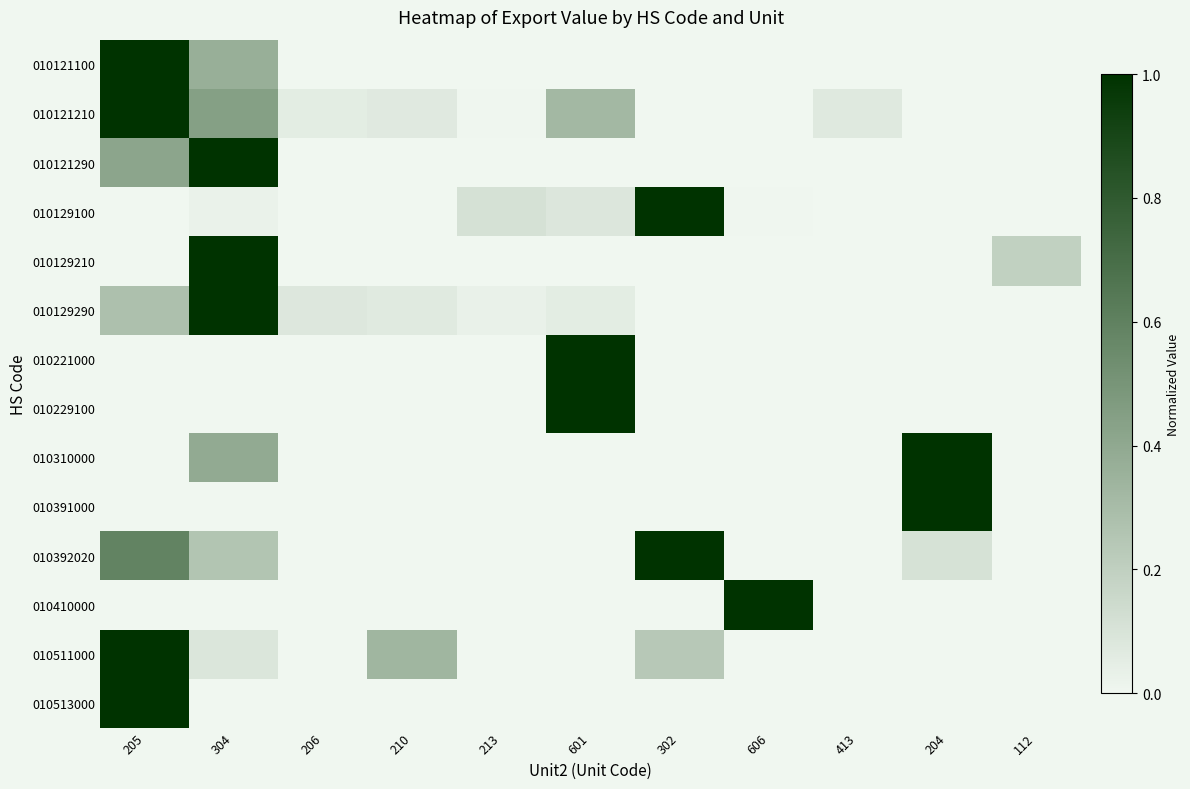

Reading left to right, extract all data points from this chart.

010121100: 205=1.0	304=0.4	206=0.0	210=0.0	213=0.0	601=0.0	302=0.0	606=0.0	413=0.0	204=0.0	112=0.0
010121210: 205=1.0	304=0.4	206=0.1	210=0.1	213=0.0	601=0.3	302=0.0	606=0.0	413=0.1	204=0.0	112=0.0
010121290: 205=0.4	304=1.0	206=0.0	210=0.0	213=0.0	601=0.0	302=0.0	606=0.0	413=0.0	204=0.0	112=0.0
010129100: 205=0.0	304=0.0	206=0.0	210=0.0	213=0.1	601=0.1	302=1.0	606=0.0	413=0.0	204=0.0	112=0.0
010129210: 205=0.0	304=1.0	206=0.0	210=0.0	213=0.0	601=0.0	302=0.0	606=0.0	413=0.0	204=0.0	112=0.2
010129290: 205=0.3	304=1.0	206=0.1	210=0.1	213=0.0	601=0.1	302=0.0	606=0.0	413=0.0	204=0.0	112=0.0
010221000: 205=0.0	304=0.0	206=0.0	210=0.0	213=0.0	601=1.0	302=0.0	606=0.0	413=0.0	204=0.0	112=0.0
010229100: 205=0.0	304=0.0	206=0.0	210=0.0	213=0.0	601=1.0	302=0.0	606=0.0	413=0.0	204=0.0	112=0.0
010310000: 205=0.0	304=0.4	206=0.0	210=0.0	213=0.0	601=0.0	302=0.0	606=0.0	413=0.0	204=1.0	112=0.0
010391000: 205=0.0	304=0.0	206=0.0	210=0.0	213=0.0	601=0.0	302=0.0	606=0.0	413=0.0	204=1.0	112=0.0
010392020: 205=0.6	304=0.3	206=0.0	210=0.0	213=0.0	601=0.0	302=1.0	606=0.0	413=0.0	204=0.1	112=0.0
010410000: 205=0.0	304=0.0	206=0.0	210=0.0	213=0.0	601=0.0	302=0.0	606=1.0	413=0.0	204=0.0	112=0.0
010511000: 205=1.0	304=0.1	206=0.0	210=0.3	213=0.0	601=0.0	302=0.2	606=0.0	413=0.0	204=0.0	112=0.0
010513000: 205=1.0	304=0.0	206=0.0	210=0.0	213=0.0	601=0.0	302=0.0	606=0.0	413=0.0	204=0.0	112=0.0